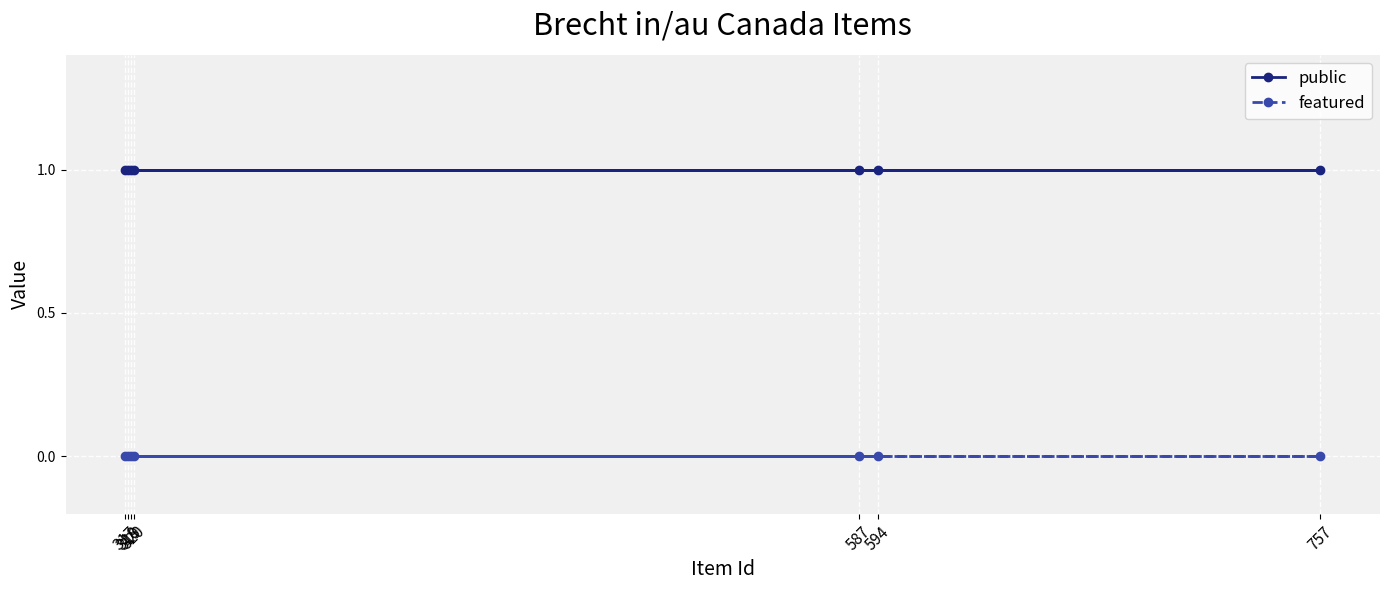

Reading left to right, extract all data points from this chart.

public: 317=1	318=1	319=1	320=1	587=1	594=1	757=1
featured: 317=0	318=0	319=0	320=0	587=0	594=0	757=0